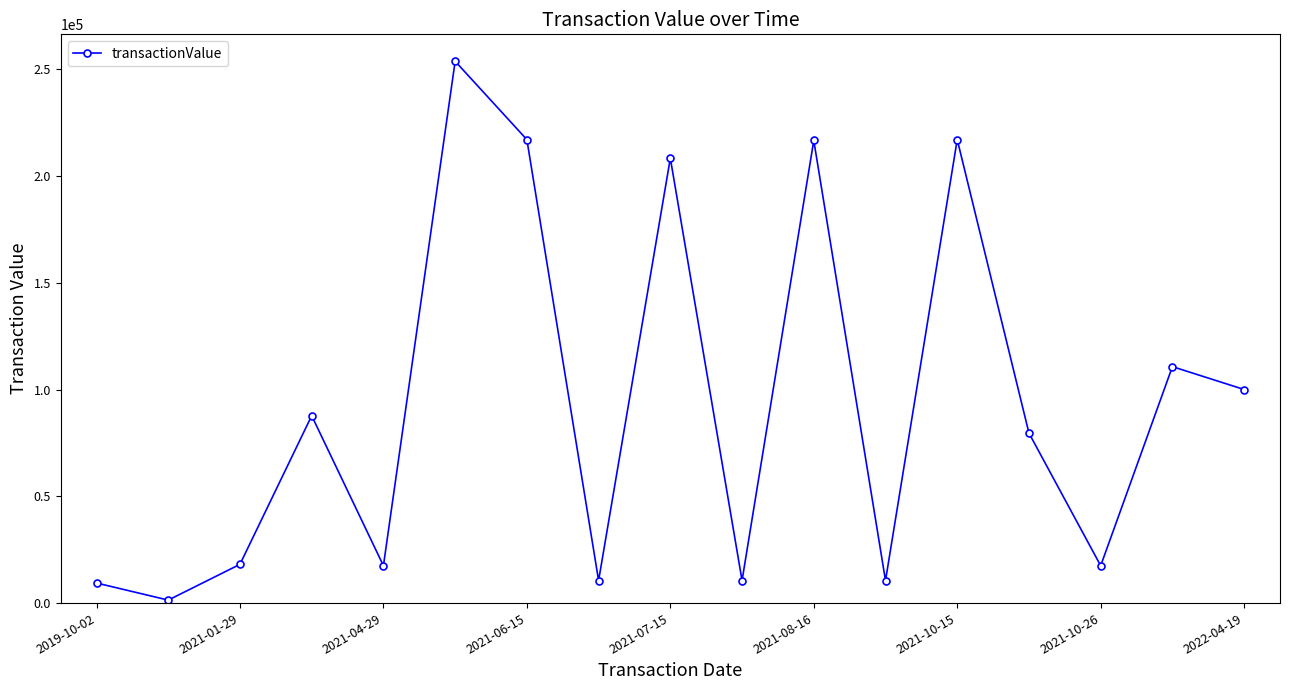

What is the difference between the maximum and second lowest values?

244273